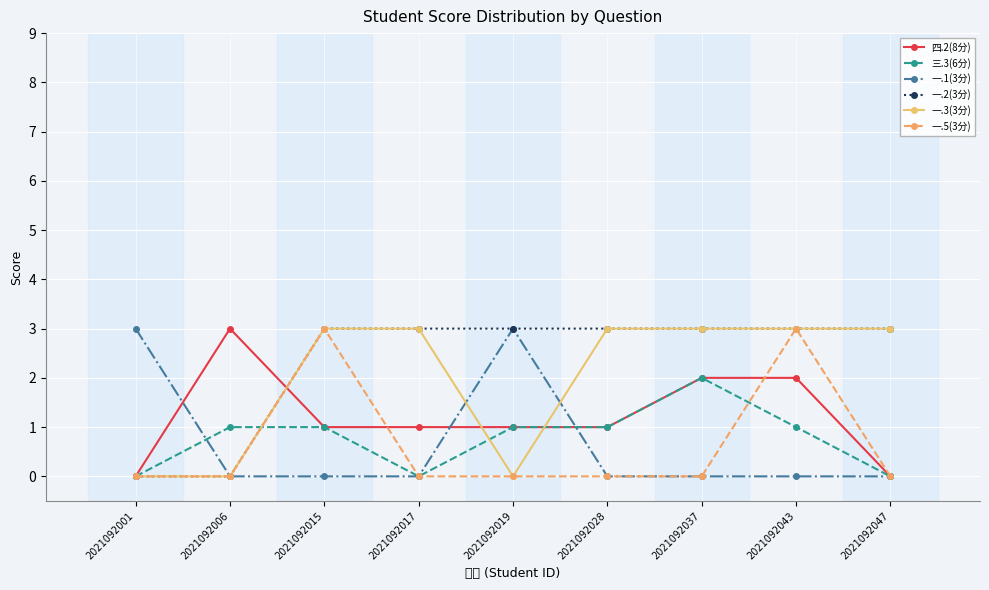

At 2021092015, list the series in order from smallest to largest.

一.1(3分), 四.2(8分), 三.3(6分), 一.2(3分), 一.3(3分), 一.5(3分)